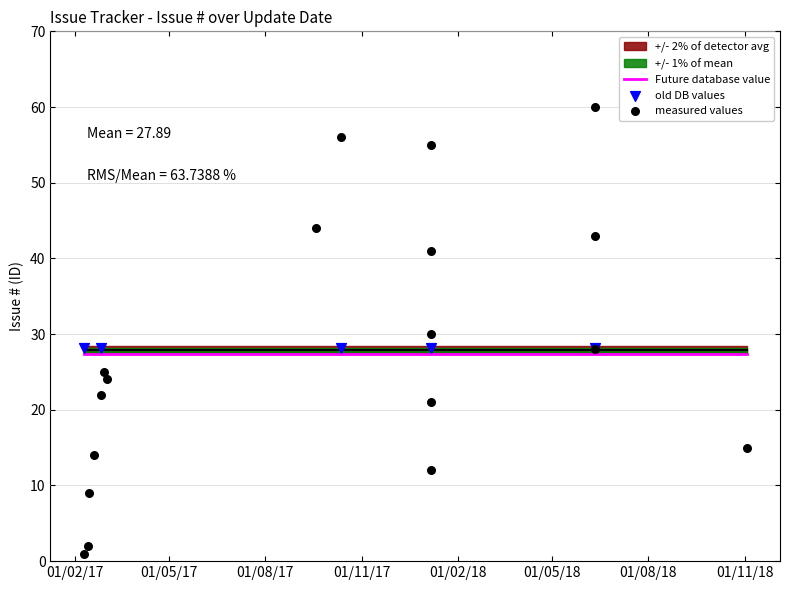

Which series reaches the minimum Y coordinate?

measured values